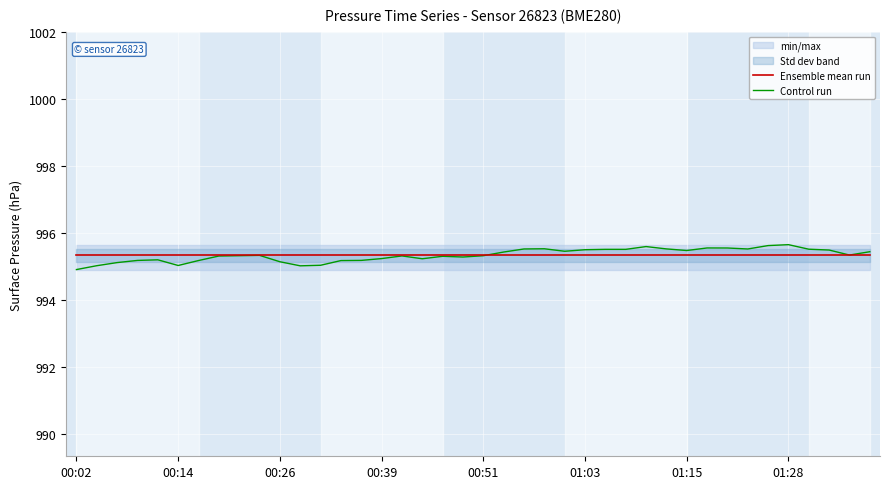

Rank the series by their maximum value, from highest to lowest.

Control run, Ensemble mean run